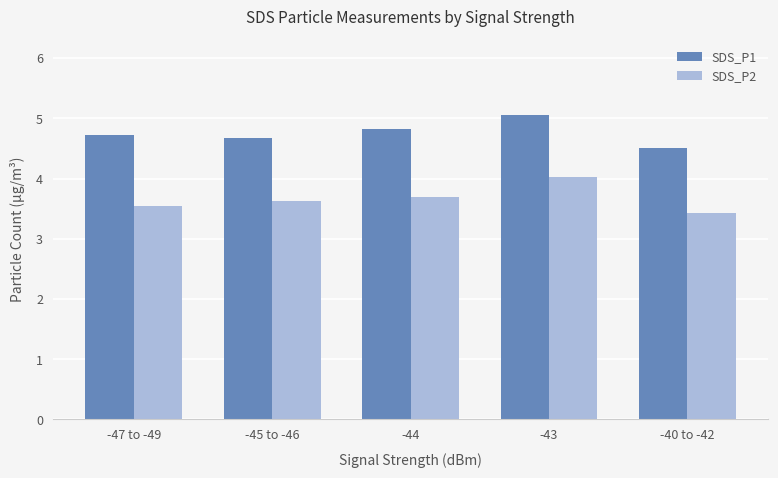

Is it true that SDS_P2 equals 3.7 at -44?

True